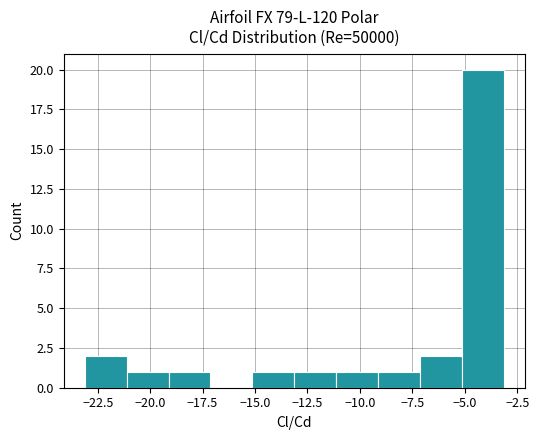

How tall is the bar that spans -9 to -7 on the x-axis? Neither the bar edges nor the heights are printed on the chart, so give them approximately, as read against the axes.

1